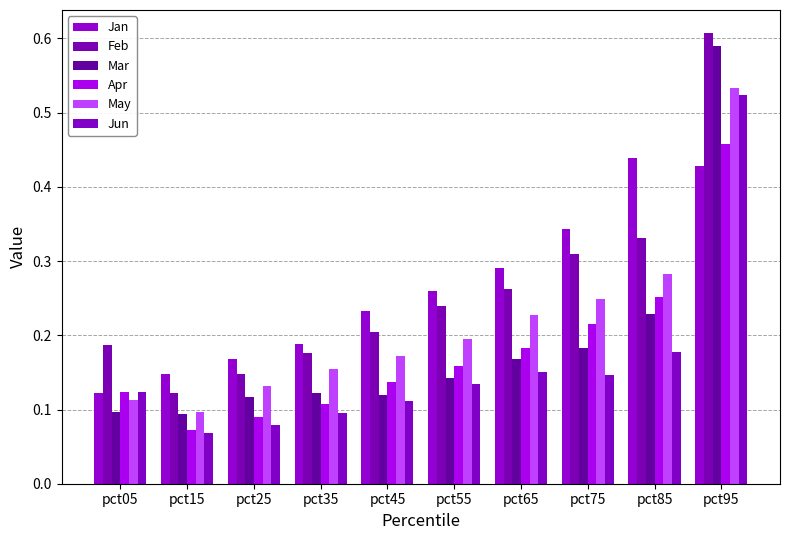

True or false: Jan has a value of 0.1 at pct15.

True